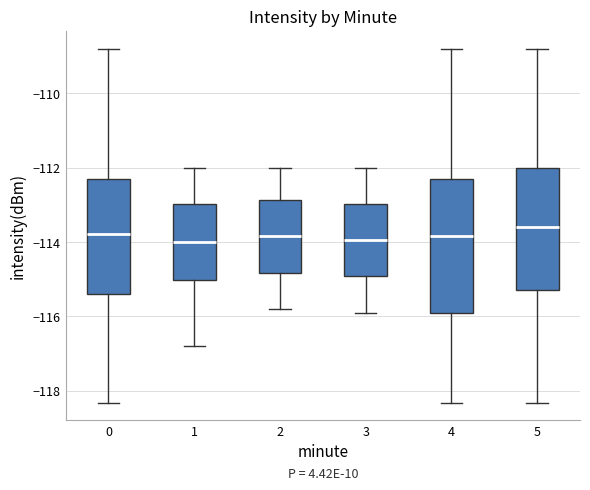

Reading left to right, transcribe this box plot: for each box, give where its median line is, the range the box spans, and where its two whiskers end, as read against the y-axis. The values are not printed on the chart, so give them approximately, as read against the axis.

0: median -113.8, box -115.4 to -112.2, whiskers -118.4 to -108.8
1: median -114.0, box -115.0 to -113.0, whiskers -116.8 to -112.0
2: median -113.8, box -114.8 to -112.8, whiskers -115.8 to -112.0
3: median -114.0, box -115.0 to -113.0, whiskers -115.8 to -112.0
4: median -113.8, box -116.0 to -112.2, whiskers -118.4 to -108.8
5: median -113.6, box -115.2 to -112.0, whiskers -118.4 to -108.8